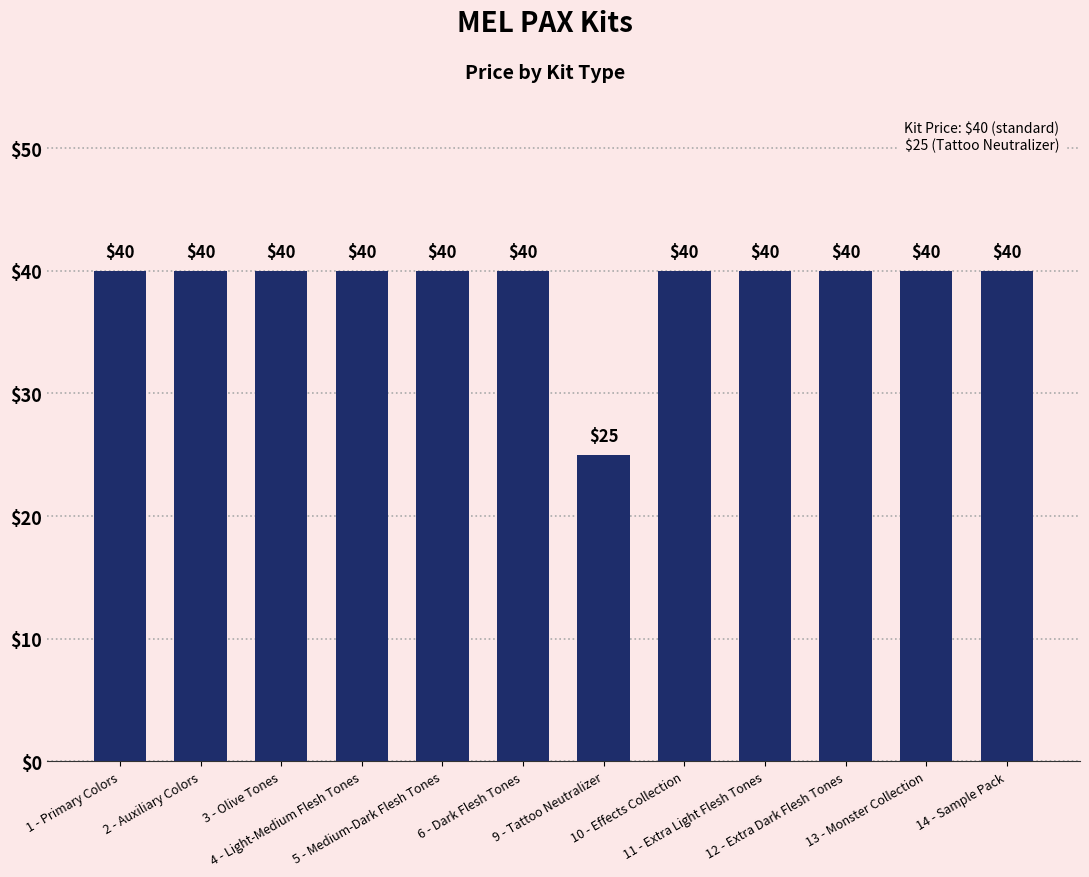

The value at 9 - Tattoo Neutralizer is 39. True or false?

False